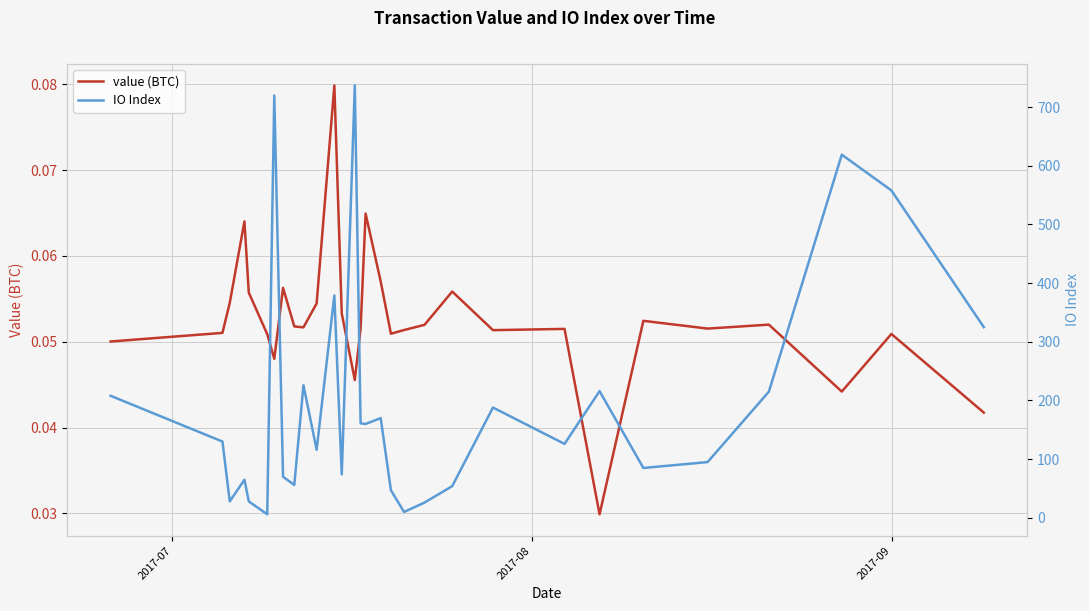

Where does the IO Index series first go above 130?

2017-07